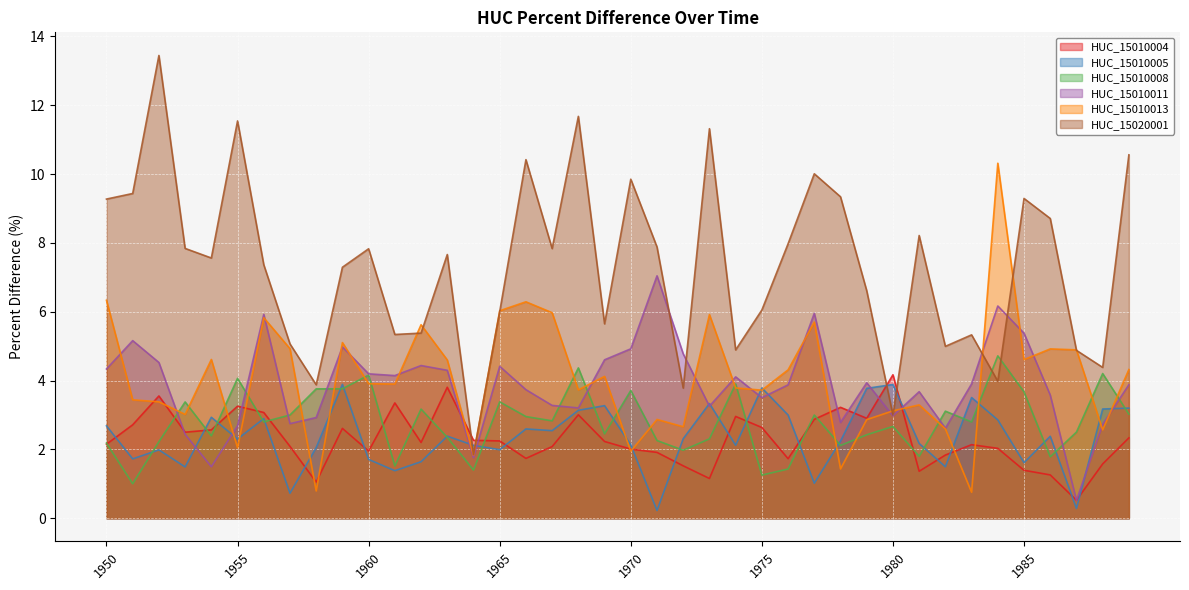

How many data points in HUC_15010011 are above 3?

29